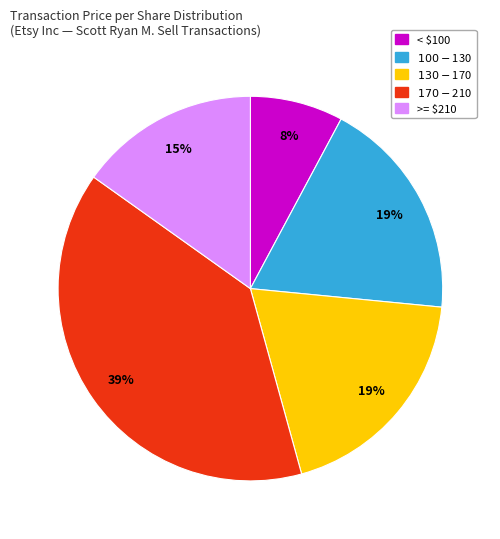

How many slices are in this pie chart?

5